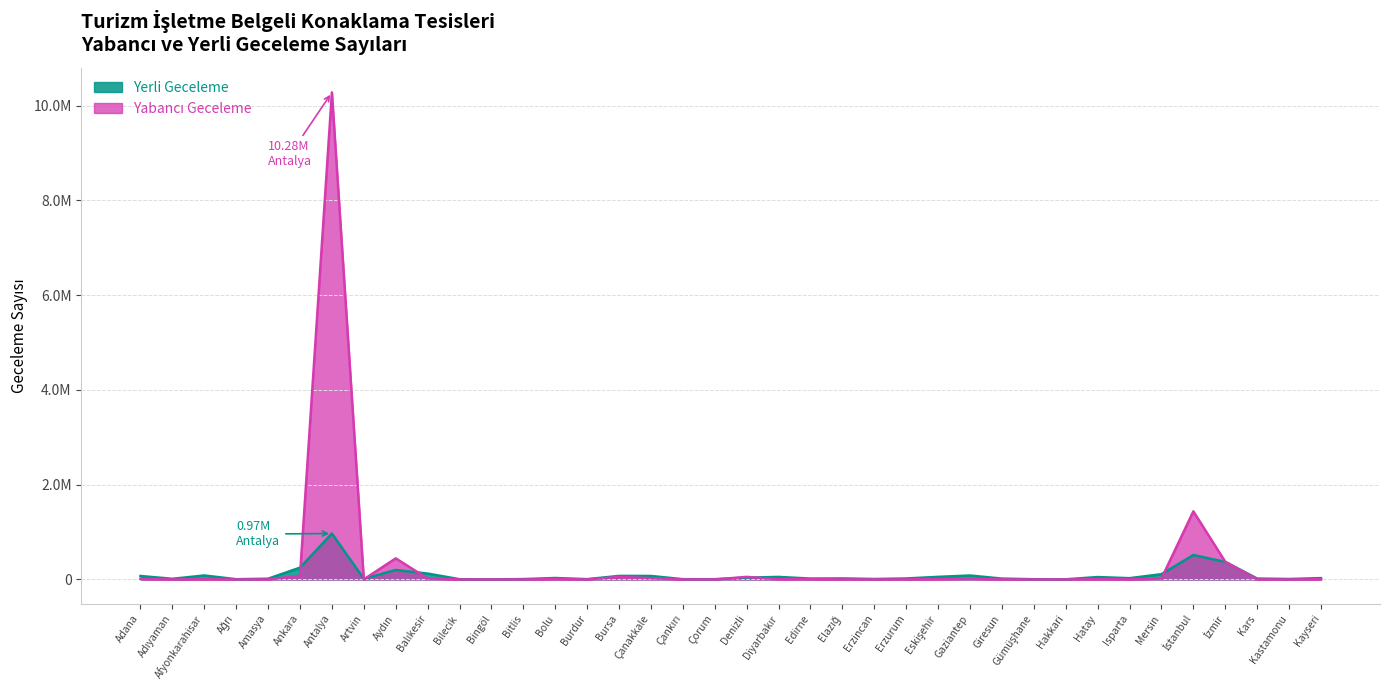

What is the lowest value of the Yabancı Geceleme series?

59